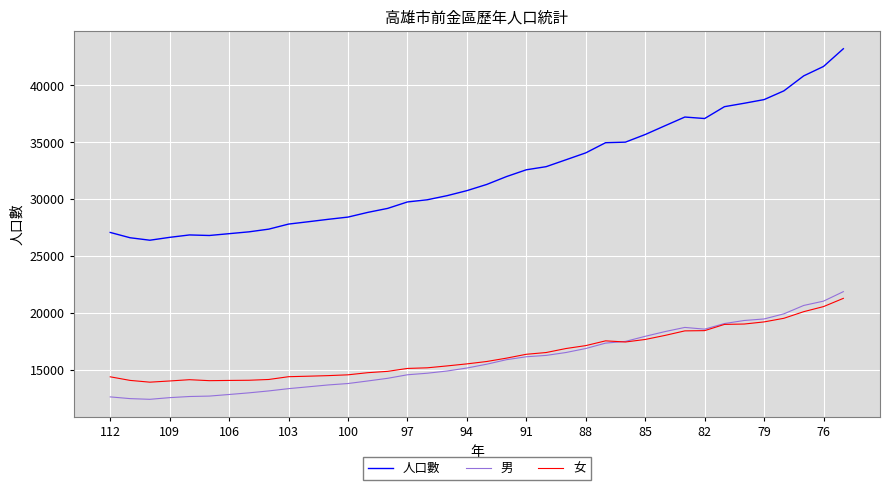

Which series has the largest total across all categories?

人口數